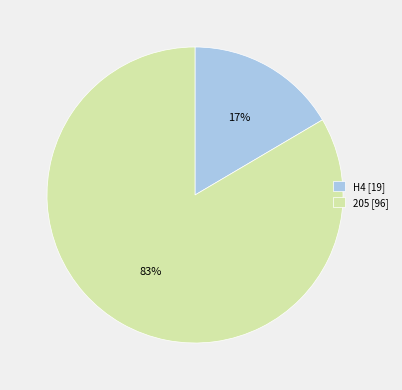

Which slice represents more than half of the pie?

205 [96]